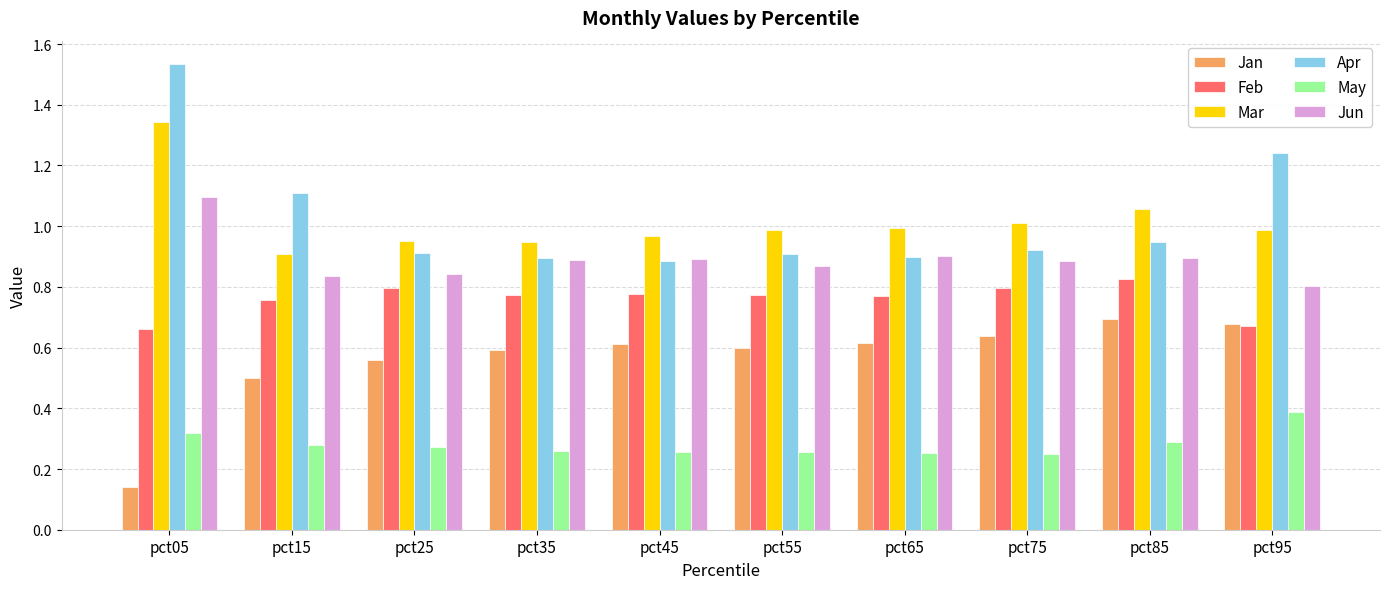

True or false: Jun has a value of 0.9 at pct75.

True